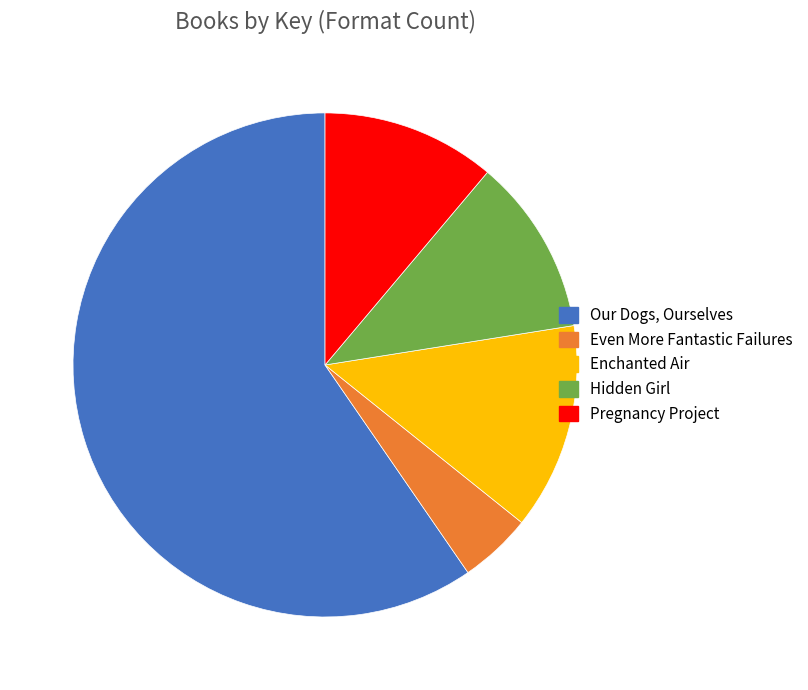

Is Our Dogs, Ourselves the majority of the pie?

Yes